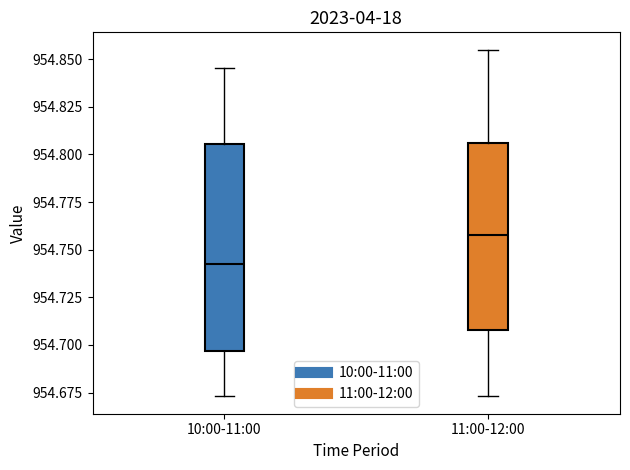

Reading left to right, read every box against the y-axis: the position of its median line, the range the box covers, and the ends of its whiskers. The values are not printed on the chart, so give them approximately, as read against the axis.

10:00-11:00: median 954.745, box 954.695 to 954.805, whiskers 954.675 to 954.845
11:00-12:00: median 954.760, box 954.710 to 954.805, whiskers 954.675 to 954.855